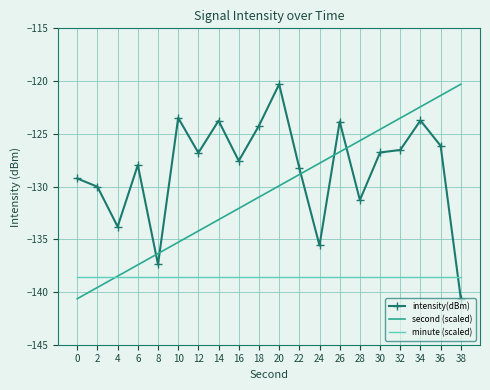

Which category has the highest value in the second (scaled) series?

38